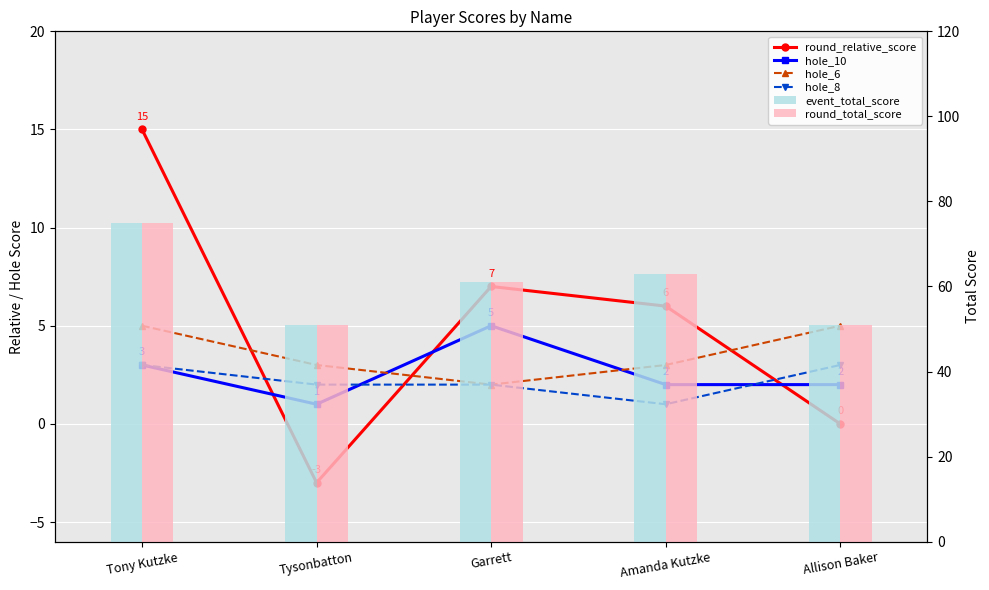

The round_total_score series shows 75 at Tony Kutzke. True or false?

True